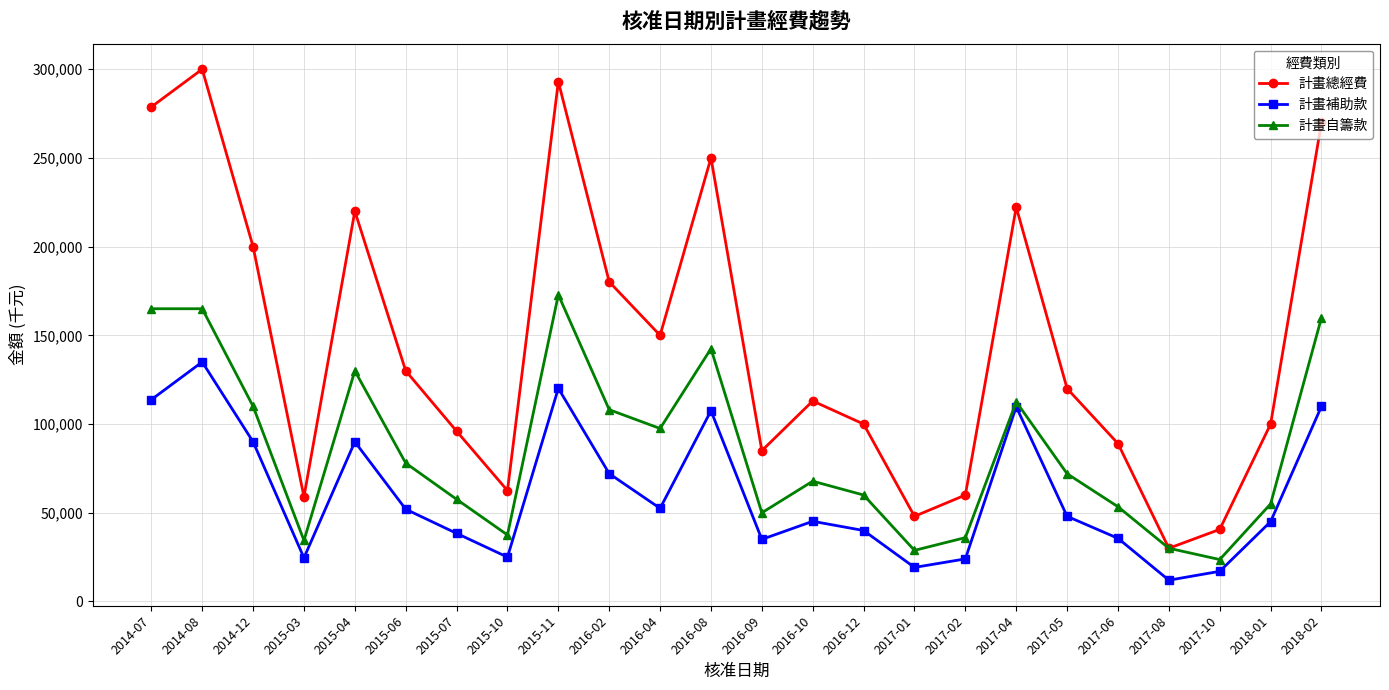

True or false: 計畫自籌款 and 計畫補助款 intersect in this chart.

False